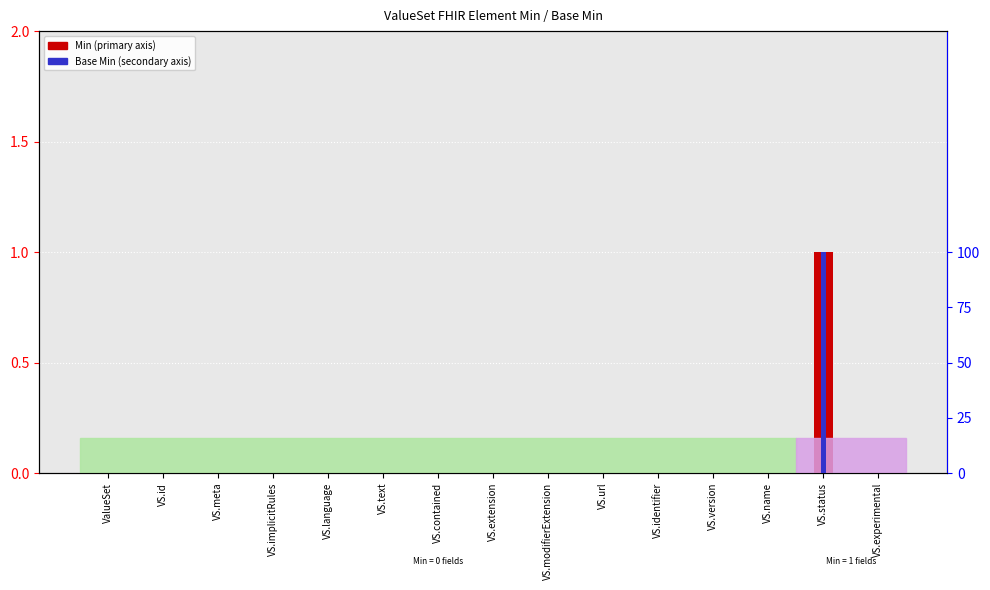

Reading right to left, transcribe all the data shown in this chart.

Min: 0	1	0	0	0	0	0	0	0	0	0	0	0	0	0
Base Min: 0	100	0	0	0	0	0	0	0	0	0	0	0	0	0